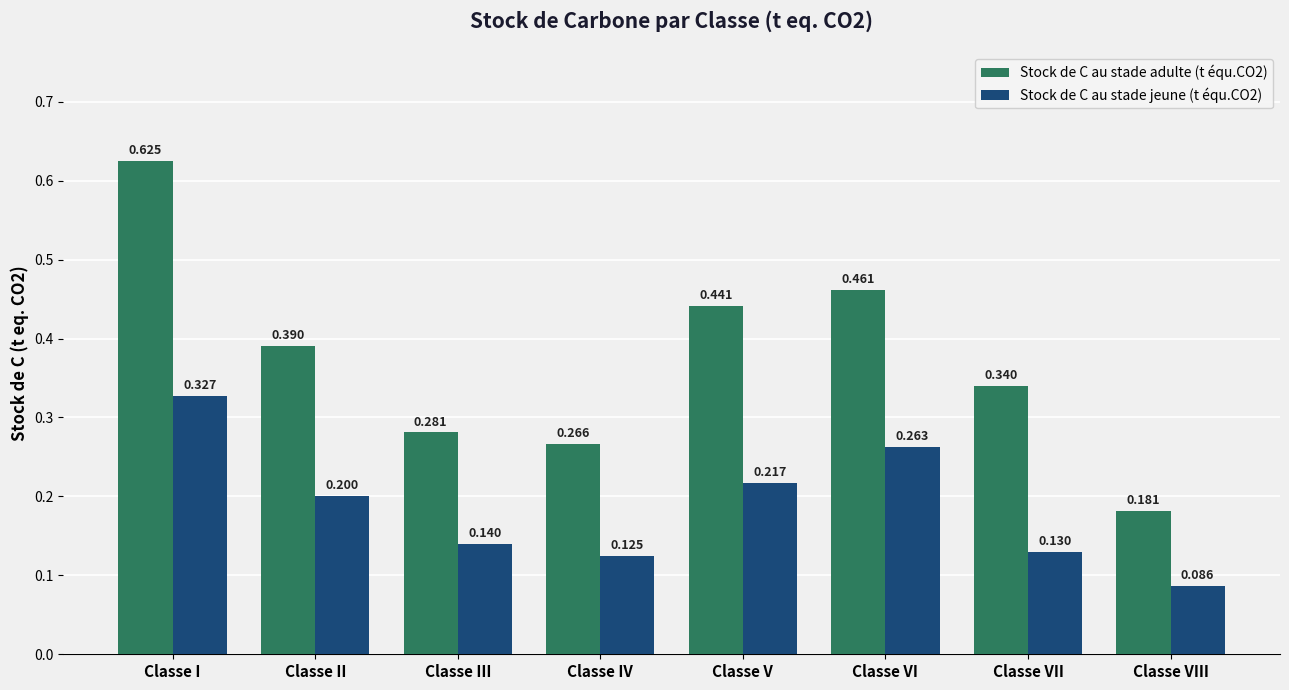

At how many categories does at least one series exceed 0?

8